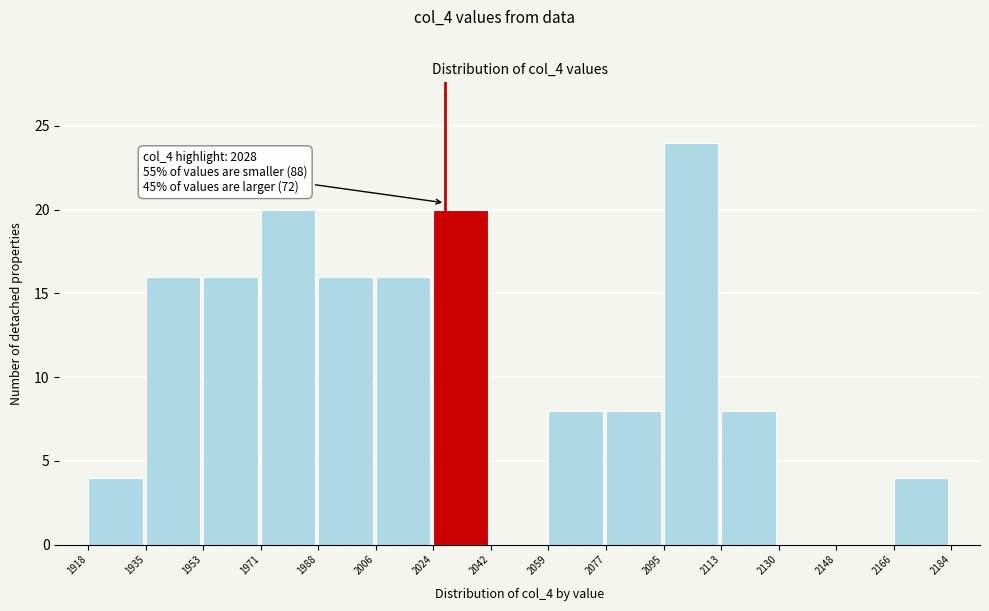

Over which range of the x-axis is the bar tallest?

2095 to 2113